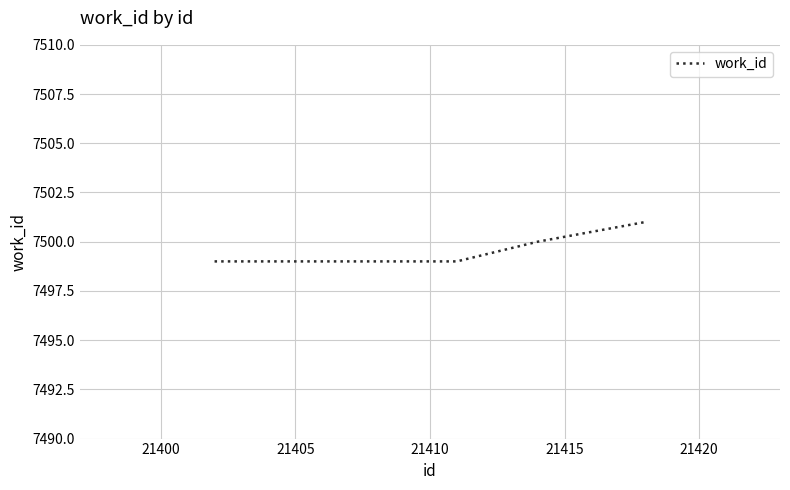

What is the greatest value displayed?

7501